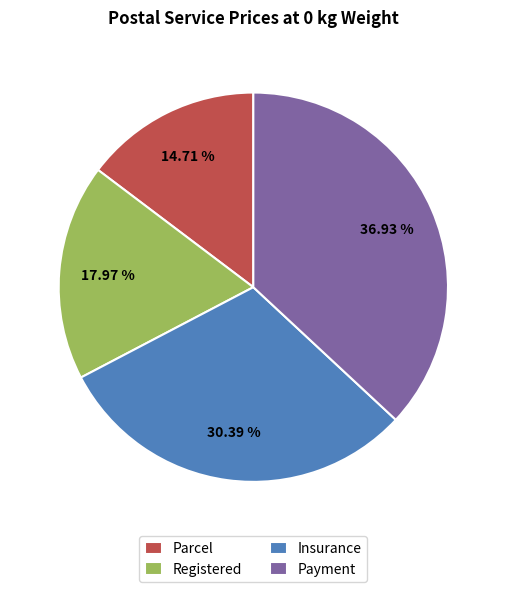

How much of the chart is everything except Payment?

63.1%